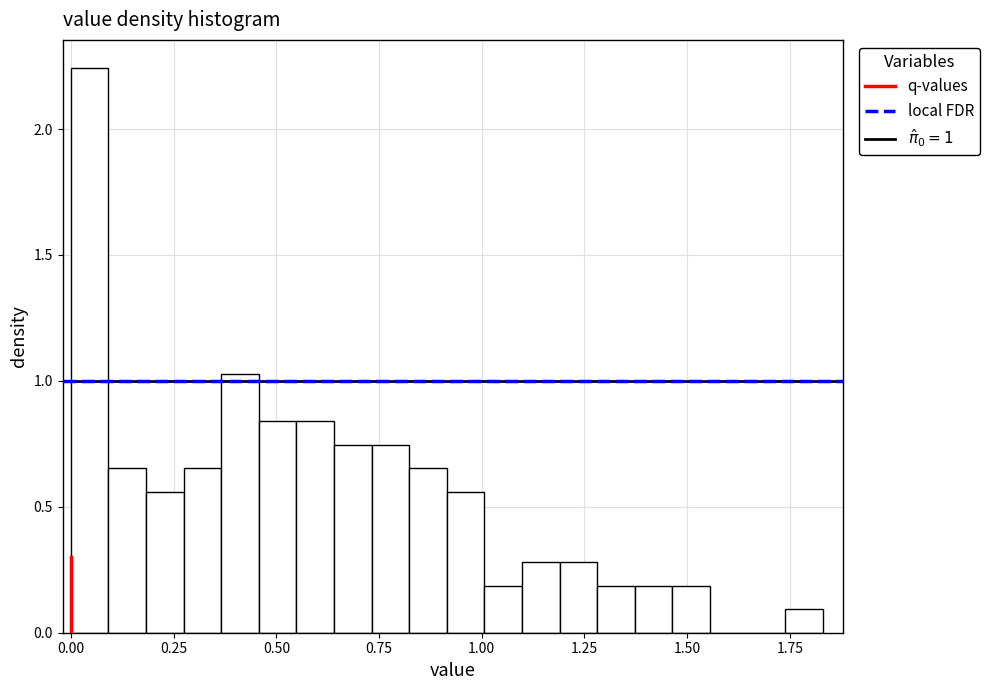

Around what value on the x-axis is the tallest bar? Give the approximate position of its centre, as read against the axis.

0.05